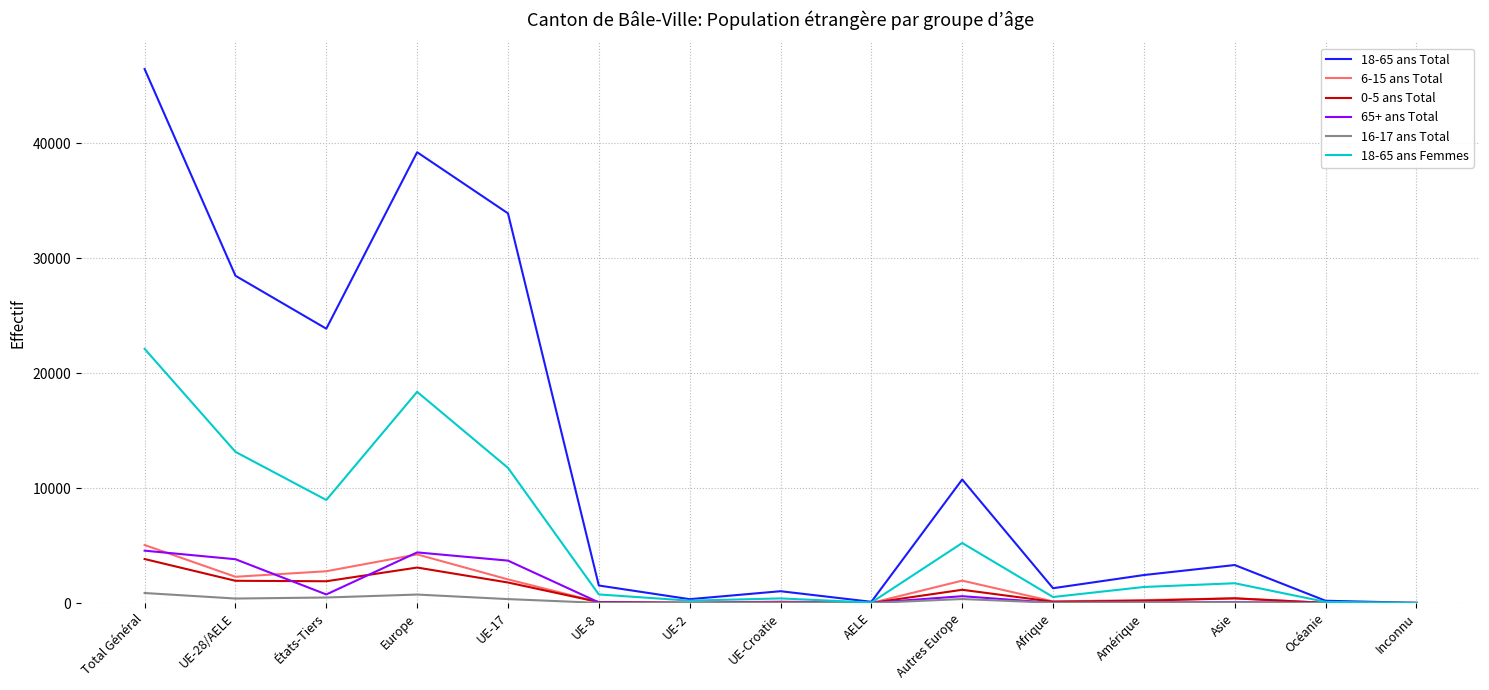

What are all the series names shown in the legend?

18-65 ans Total, 6-15 ans Total, 0-5 ans Total, 65+ ans Total, 16-17 ans Total, 18-65 ans Femmes